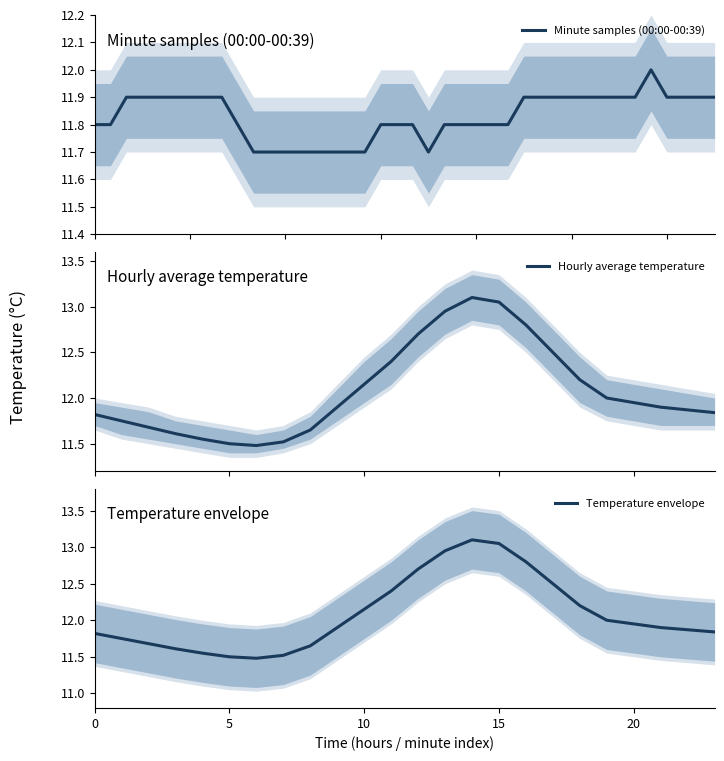

What is the maximum value shown in the chart?

13.1